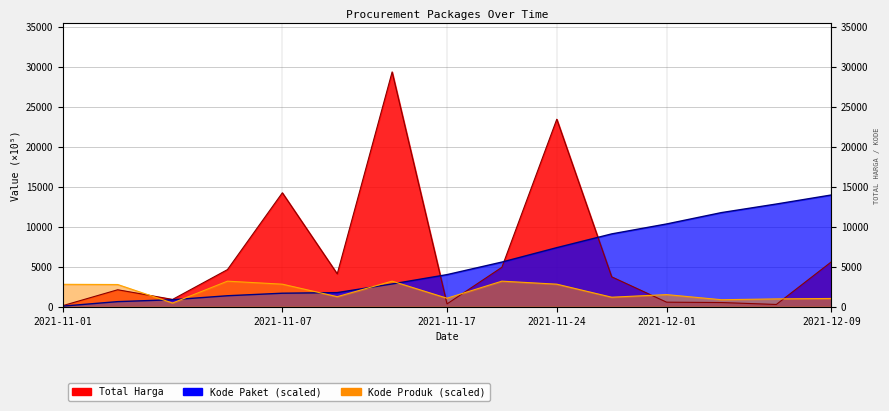

At how many categories does at least one series exceed 26368?

1